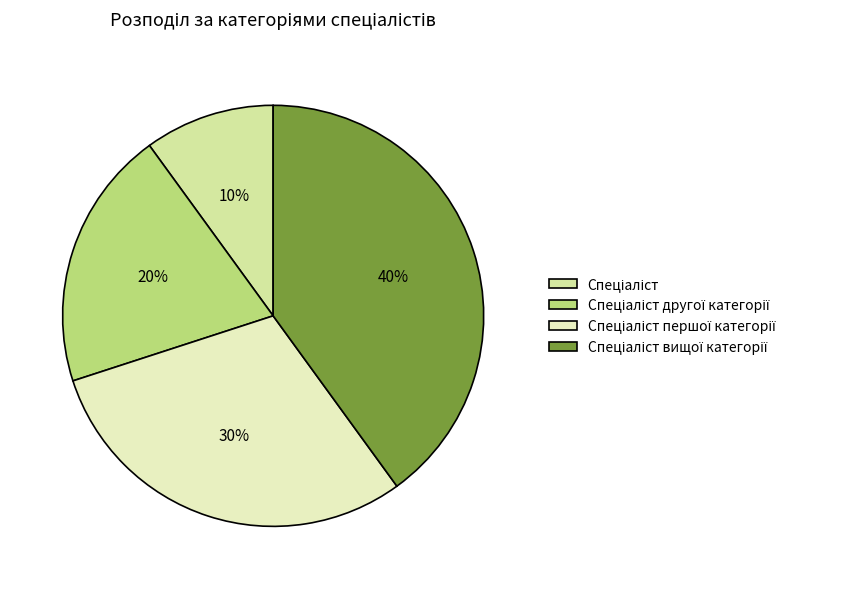

Combined, what portion of the pie is Спеціаліст другої категорії and Спеціаліст першої категорії?

50.0%